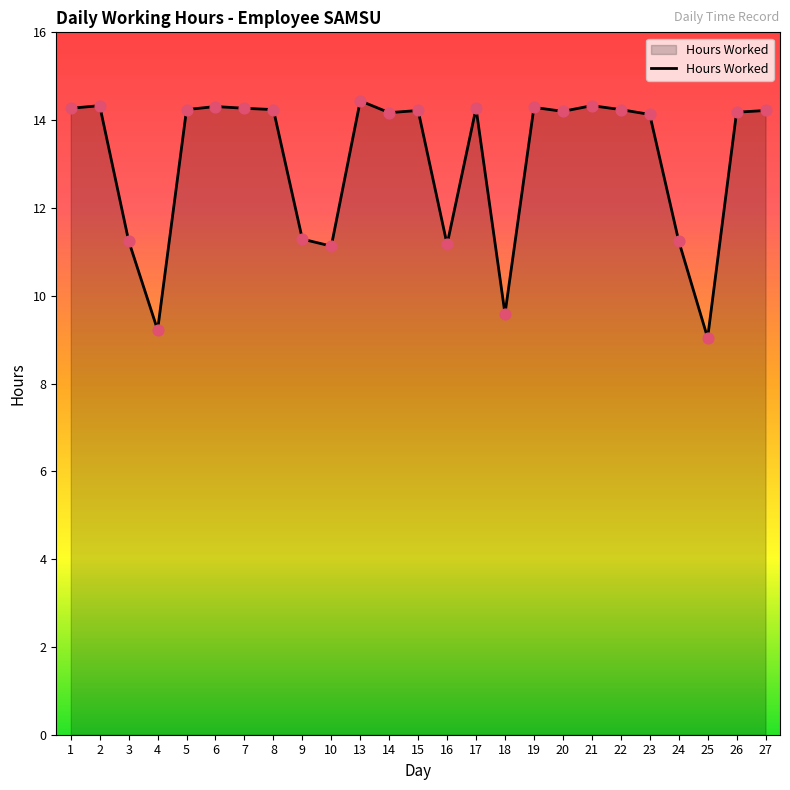

Approximately how many times larger is the value at 25 compared to 14?

0.6